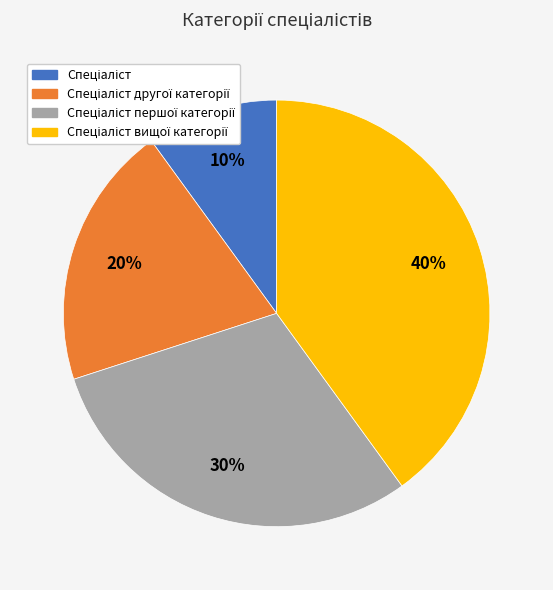

To the nearest percent, what is the average slice percentage?

25%